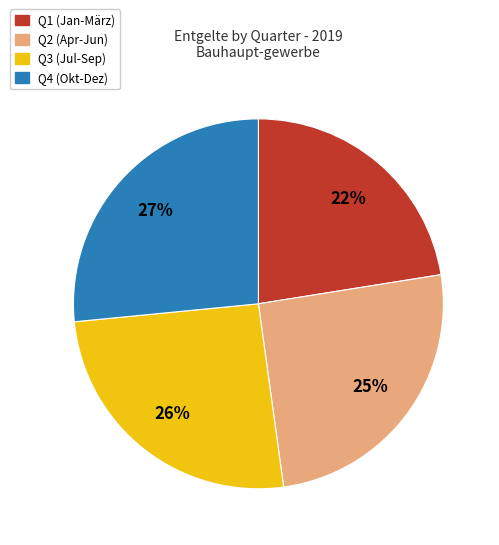

Is there a majority slice in this chart?

No